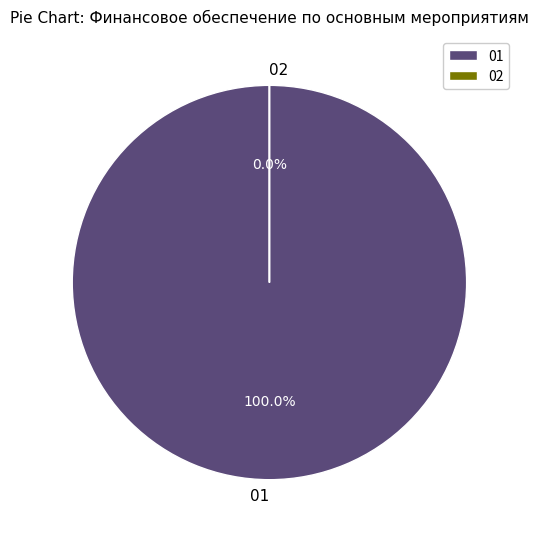

Which slice is the largest?

01